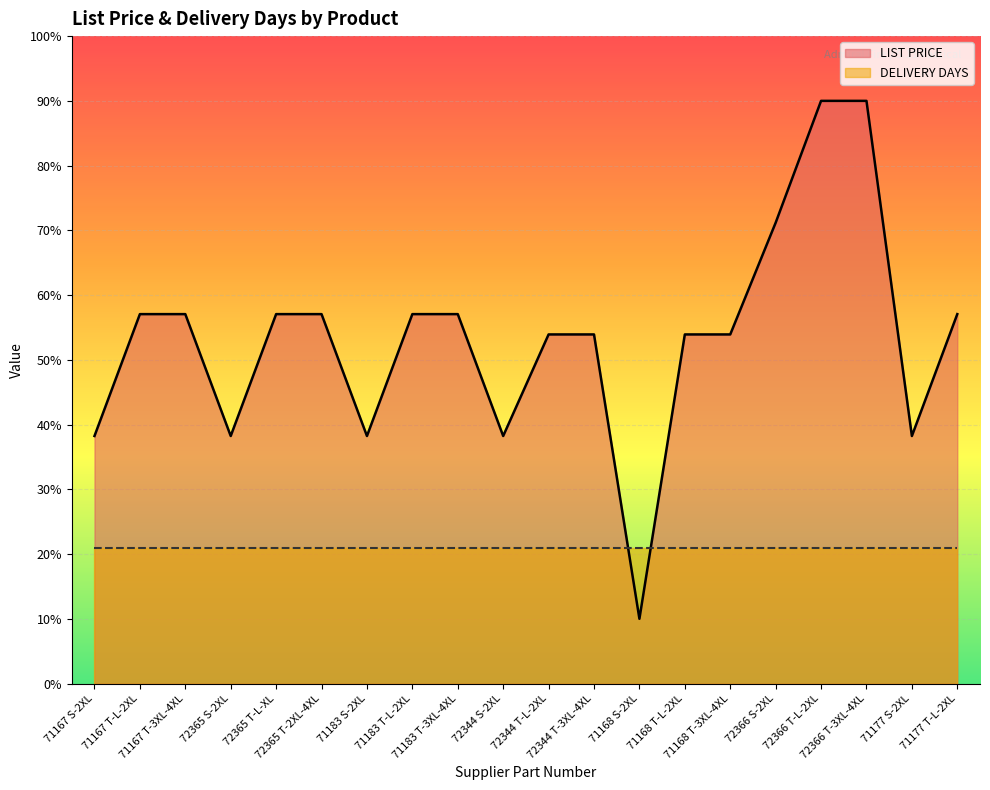

Rank the categories by value from lowest to highest.

71168 S-2XL, 71167 S-2XL, 72365 S-2XL, 71183 S-2XL, 72344 S-2XL, 71177 S-2XL, 72344 T-L-2XL, 72344 T-3XL-4XL, 71168 T-L-2XL, 71168 T-3XL-4XL, 71167 T-L-2XL, 71167 T-3XL-4XL, 72365 T-L-XL, 72365 T-2XL-4XL, 71183 T-L-2XL, 71183 T-3XL-4XL, 71177 T-L-2XL, 72366 S-2XL, 72366 T-L-2XL, 72366 T-3XL-4XL